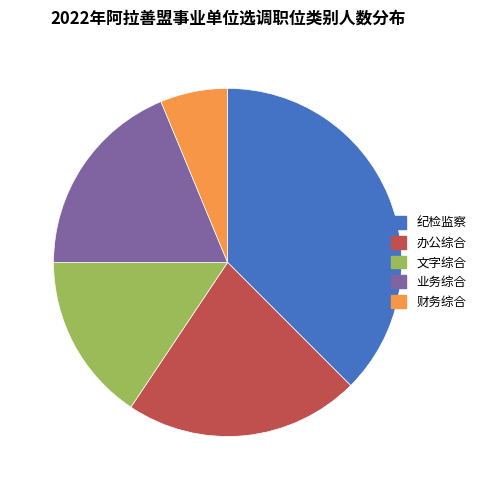

Does 纪检监察 represent more than half of the total?

No